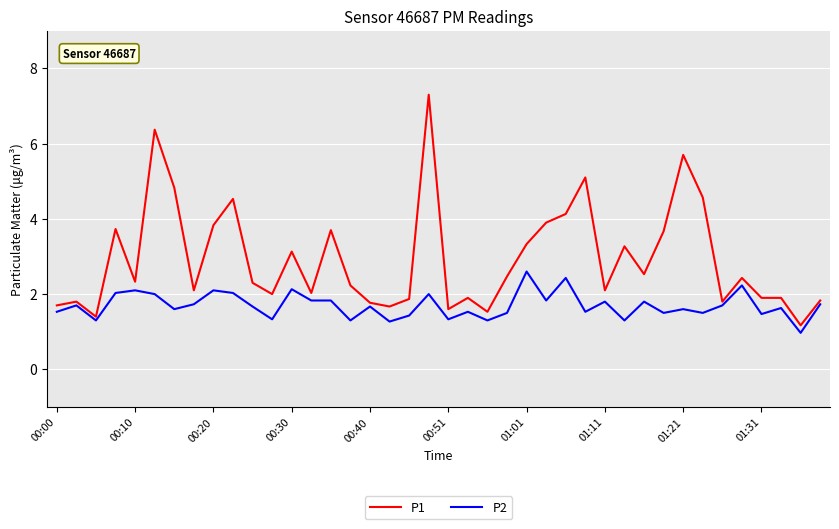

Which series has the largest range (max minus min)?

P1